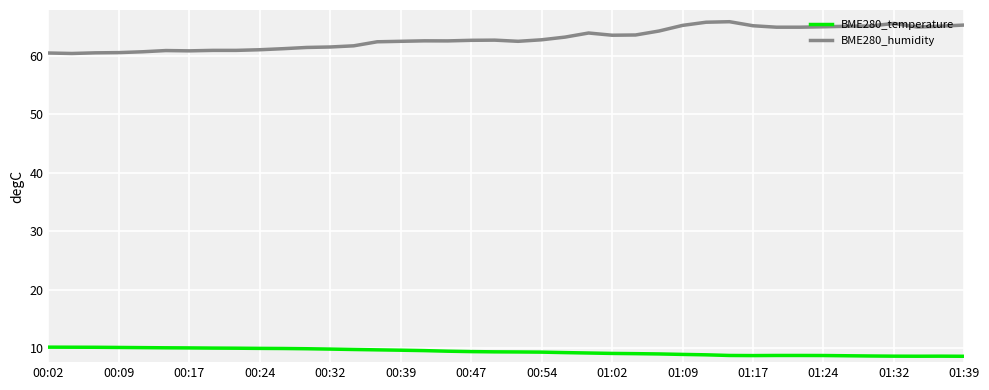

What is the minimum value shown in the chart?

8.6